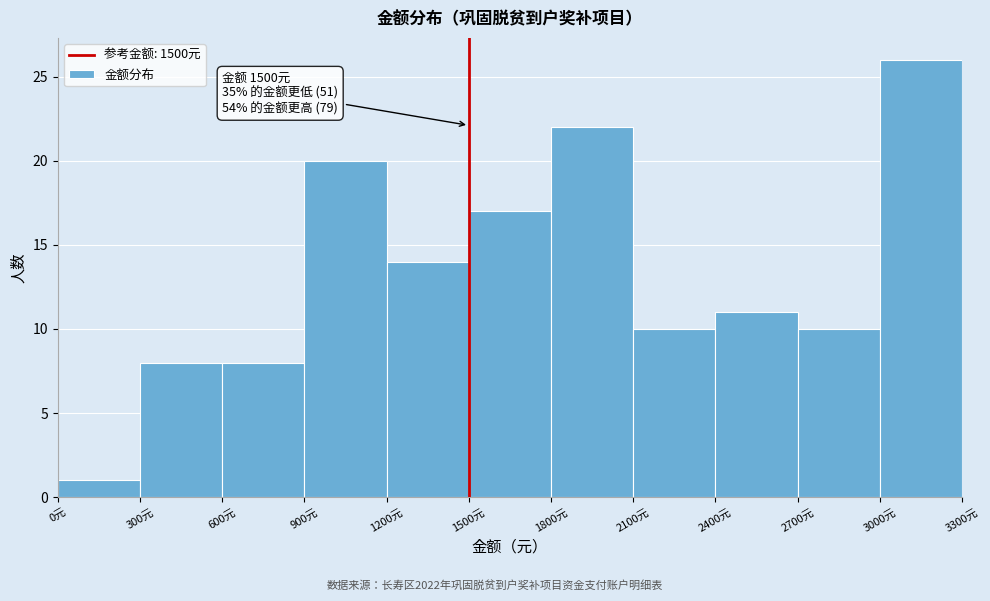

Which range on the x-axis has the tallest bar?

3000 to 3300